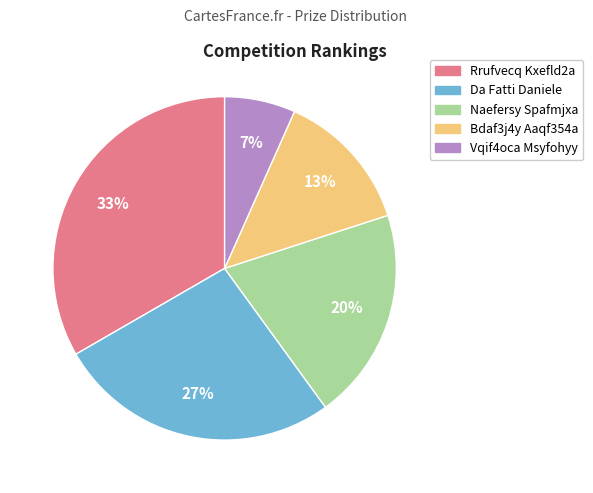

Count the number of slices in the pie.

5